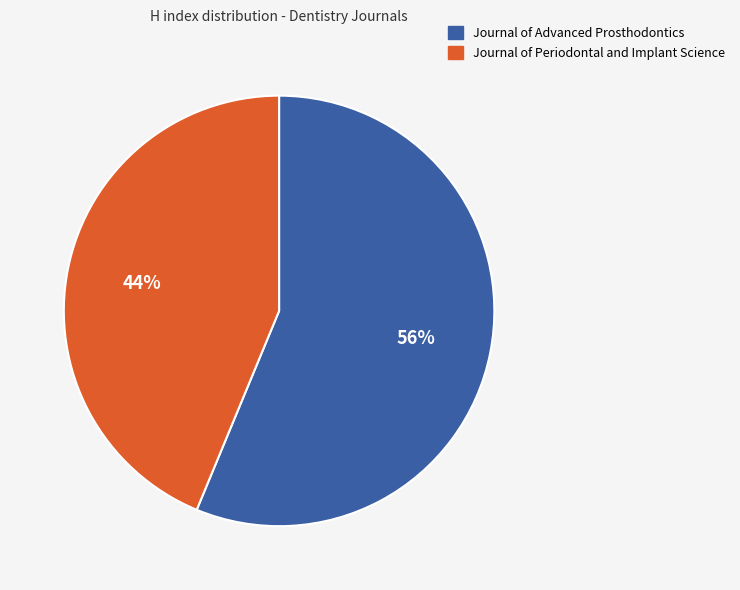

Which category has the smallest portion of the pie?

Journal of Periodontal and Implant Science